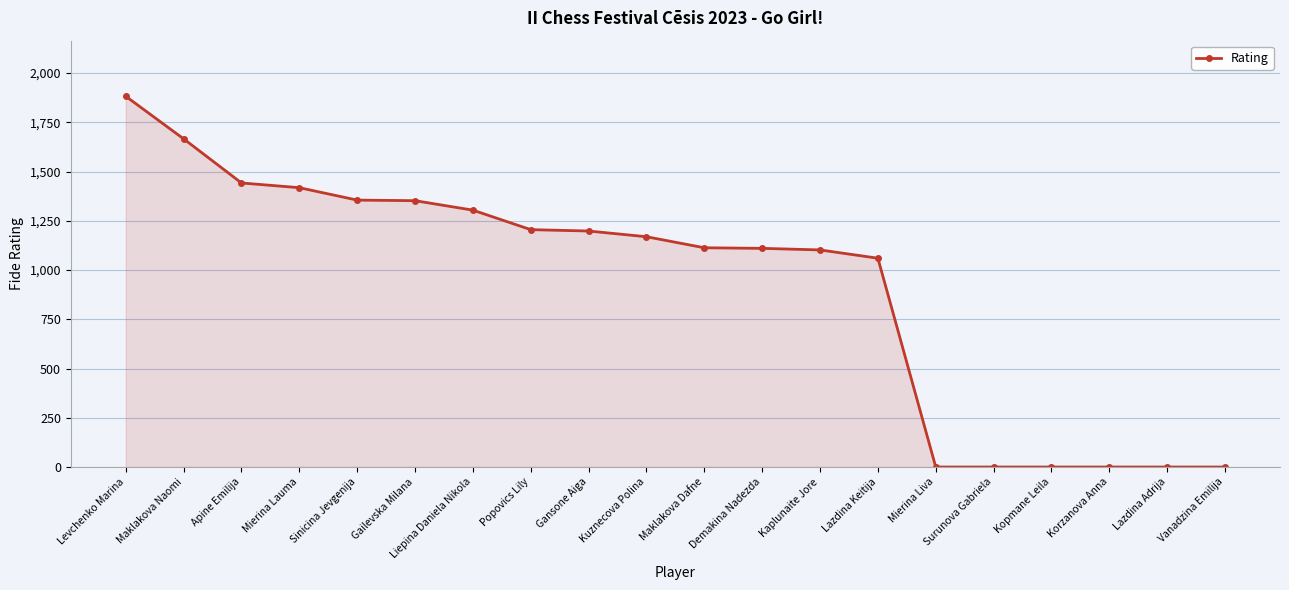

Which label corresponds to the largest value in the chart?

Levchenko Marina